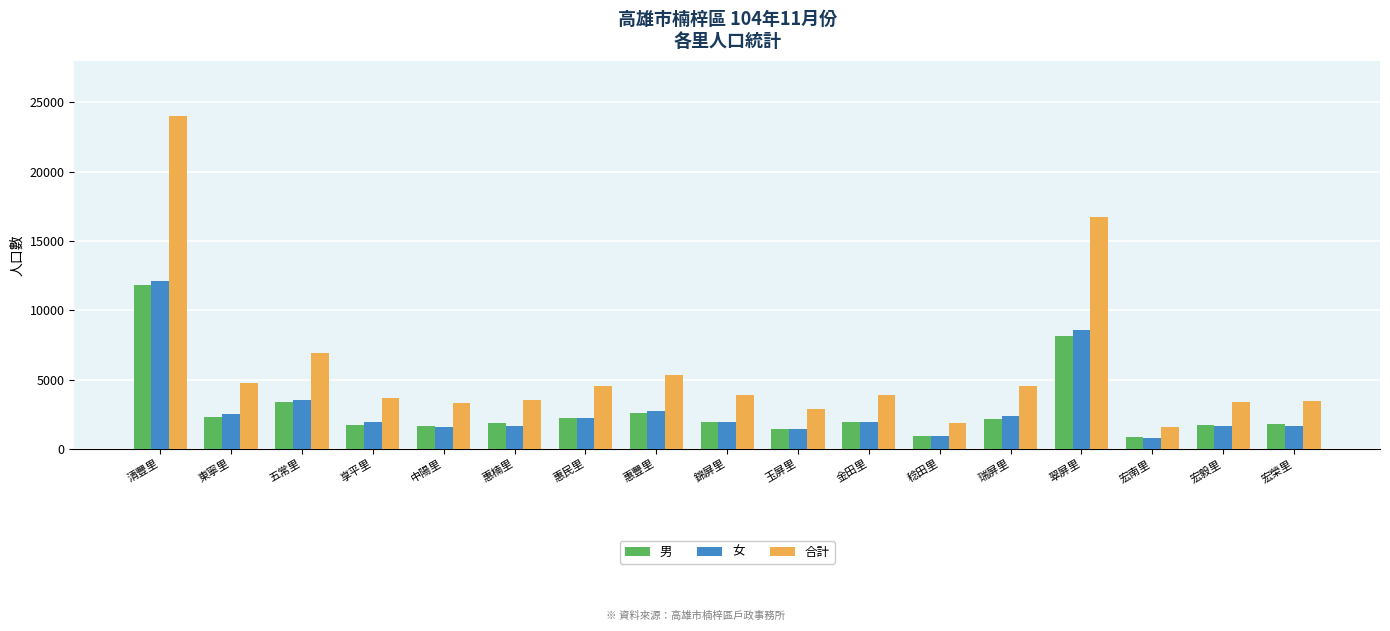

What is the difference between the second highest and second lowest values in the 男 series?

7210